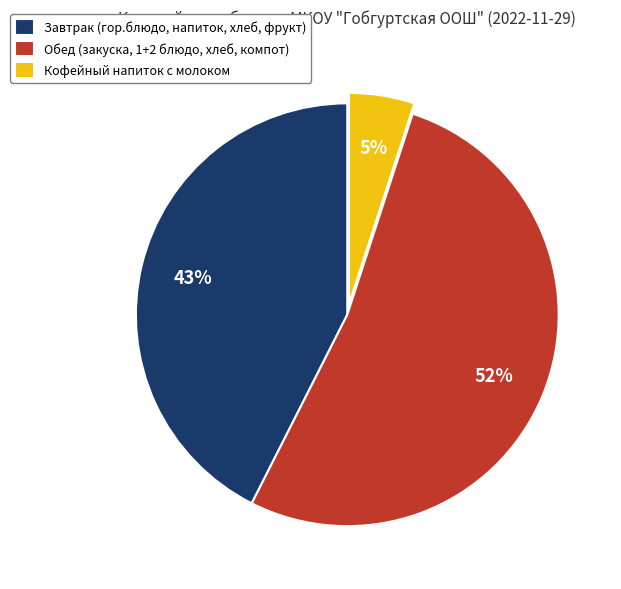

Approximately how many times larger is the value at Обед (закуска, 1+2 блюдо, хлеб, компот) compared to Завтрак (гор.блюдо, напиток, хлеб, фрукт)?

1.2